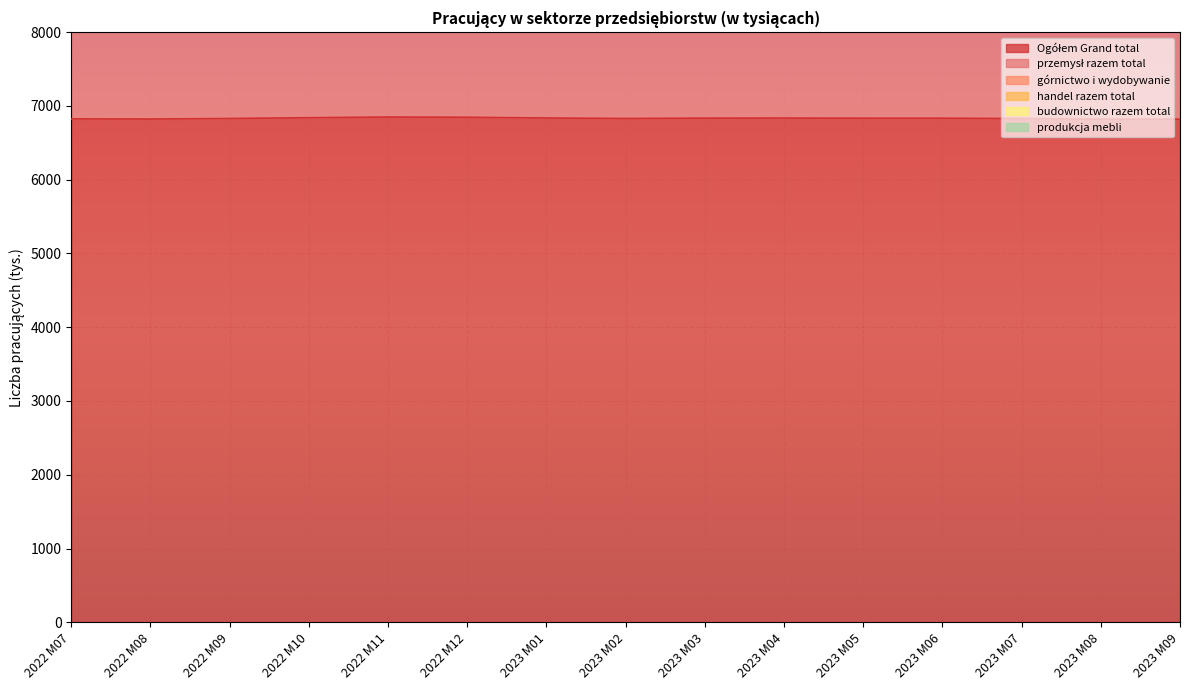

What value does the produkcja mebli series have at 2023 M09?

129